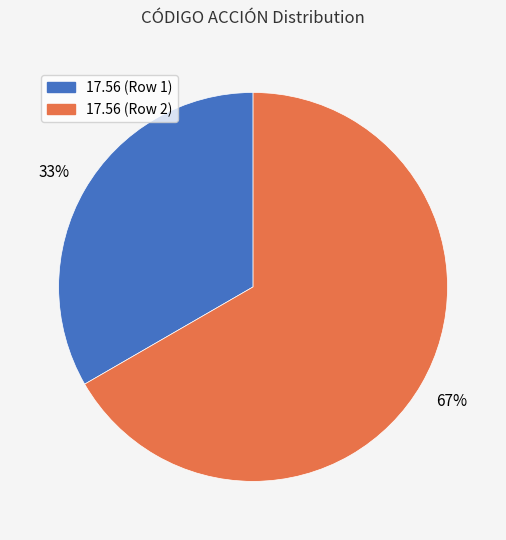

Is the sum of 17.56 (Row 2) and 17.56 (Row 1) greater than half?

Yes